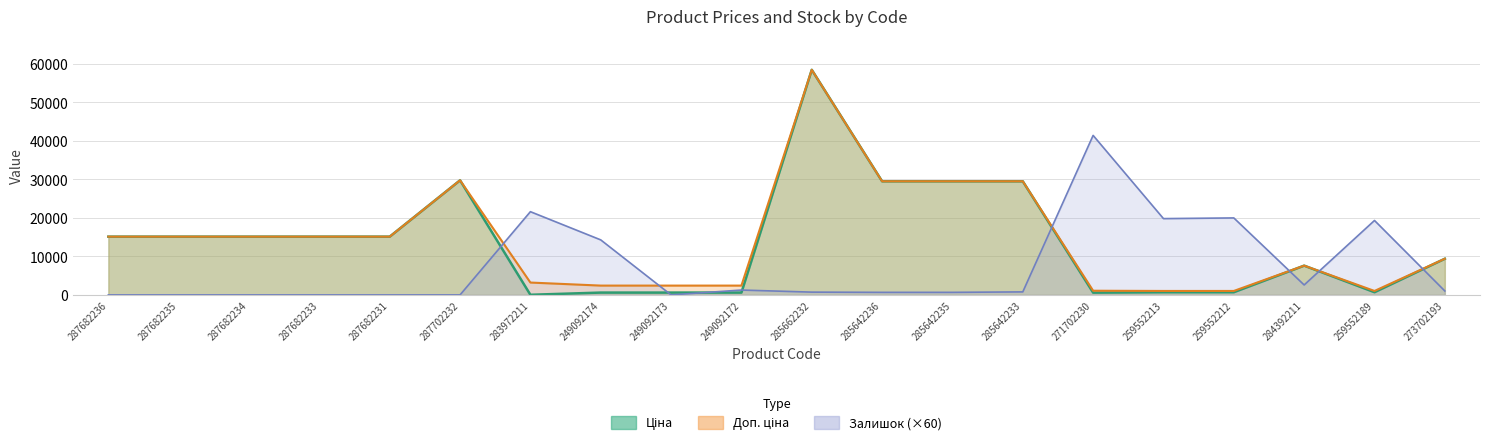

What is the difference between the second highest and minimum values in the Залишок series?

21600.0